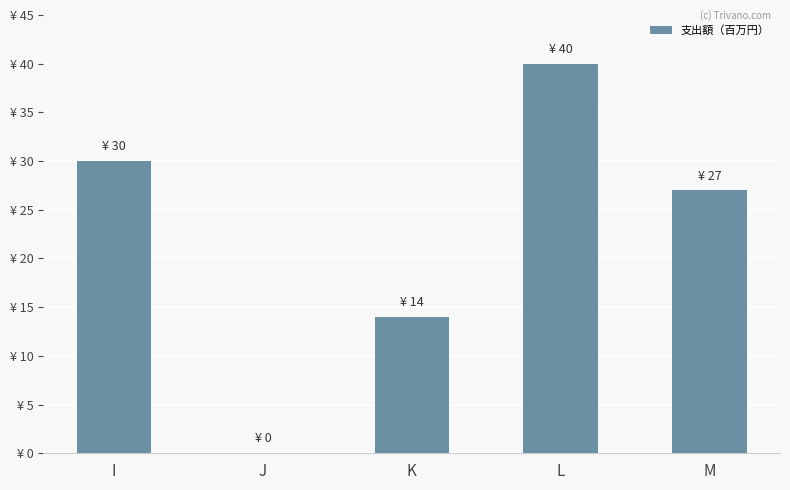

Between J and I, which is larger?

I